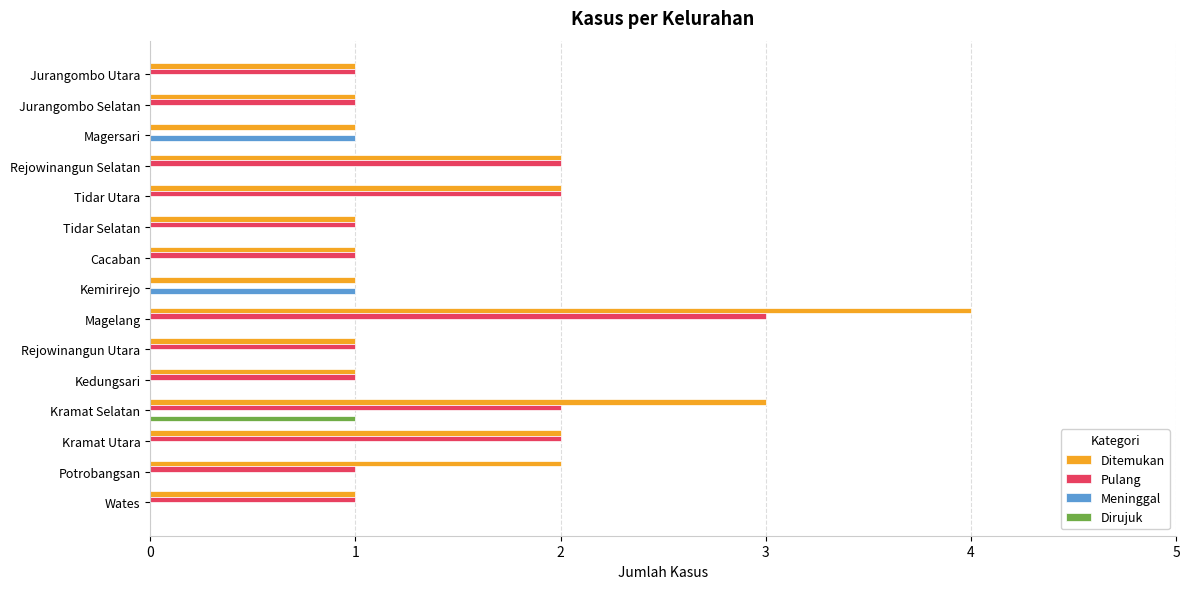

Count the number of data series in this chart.

4